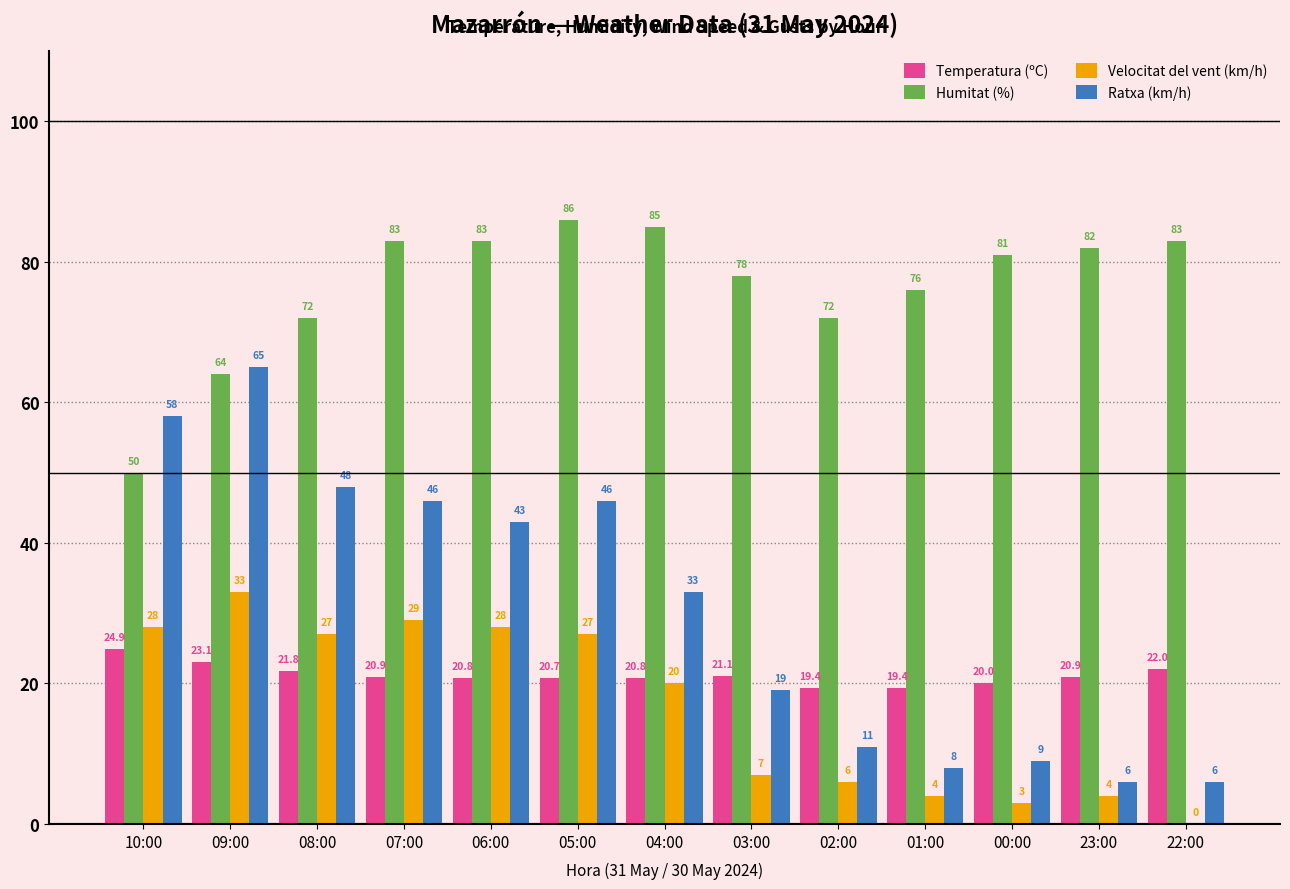

Are the bars grouped side by side (vs. stacked)?

Yes